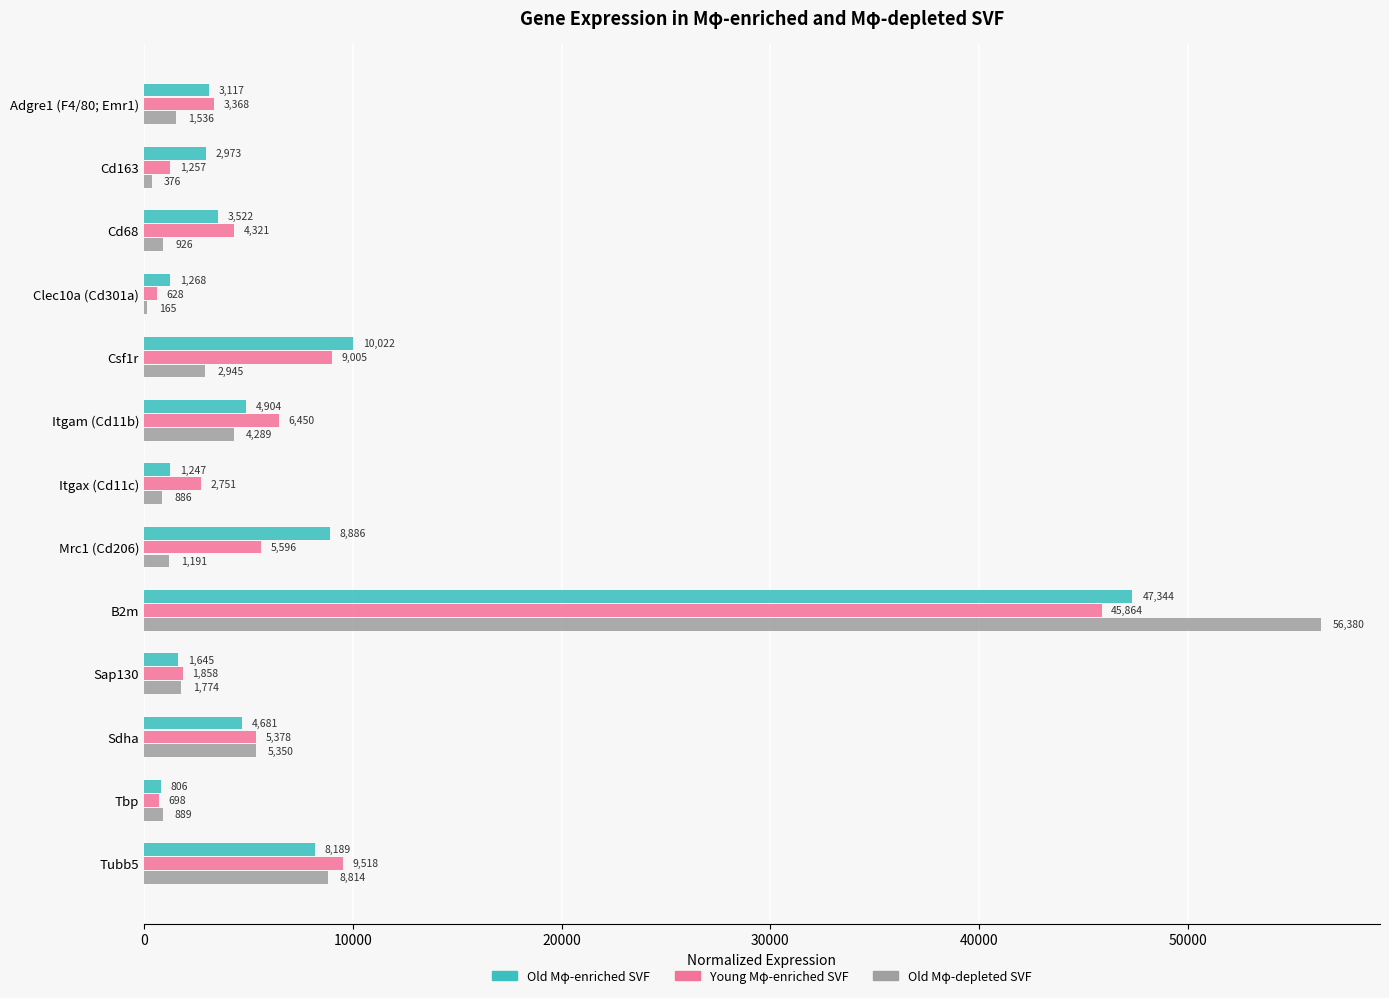

The Young Mφ-enriched SVF series shows 9005.3 at Csf1r. True or false?

True